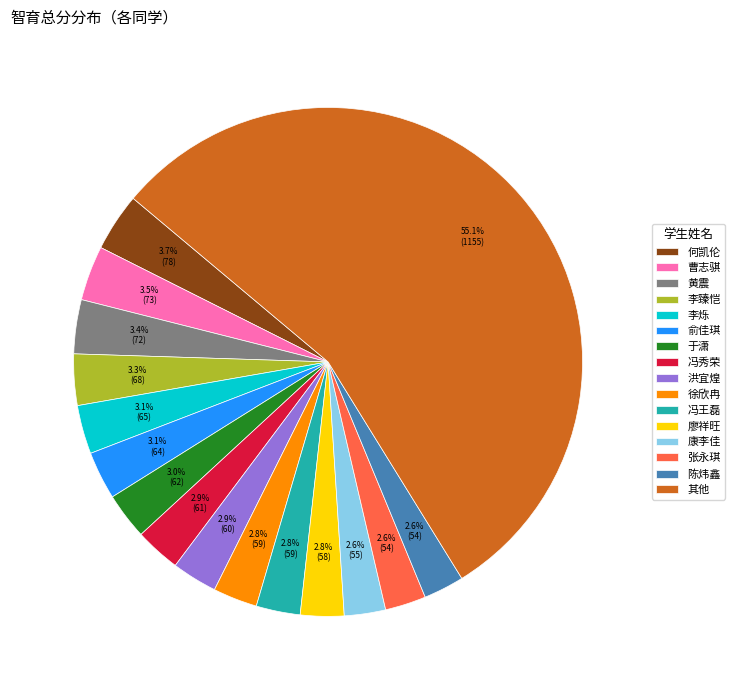

Does 康李佳 represent more than half of the total?

No